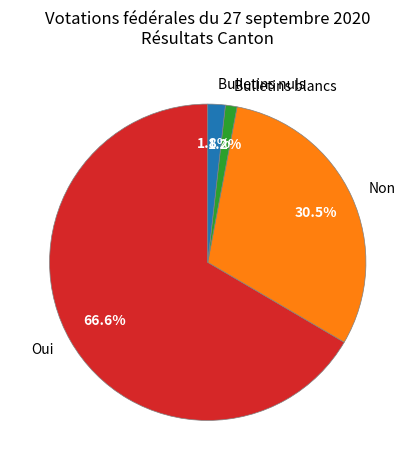

What is the largest slice in the pie chart?

Oui